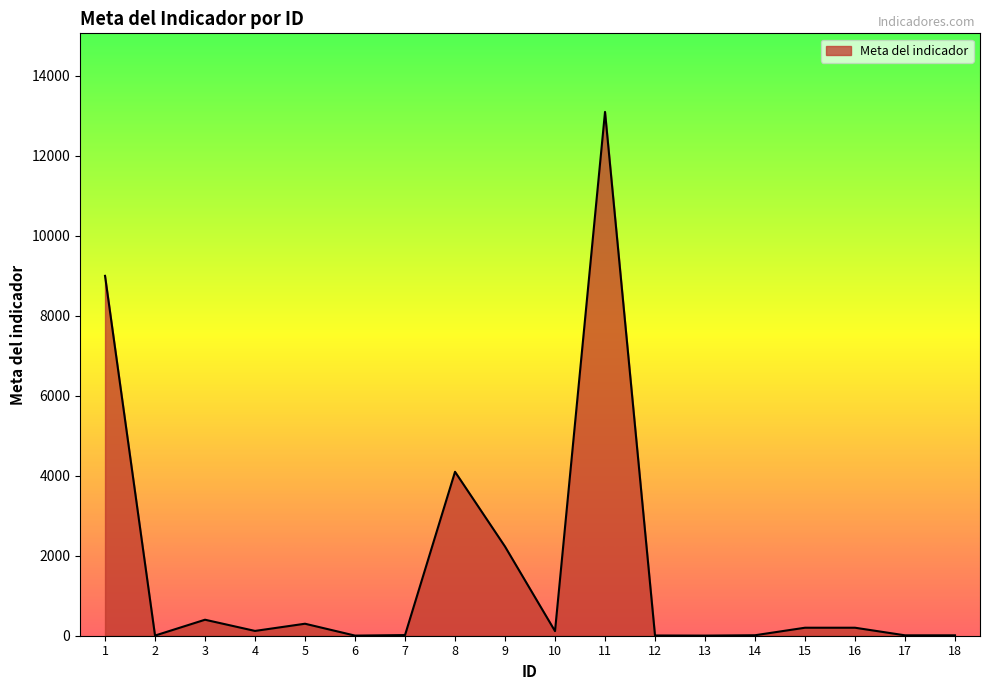

Where is the data nearest to the value 6551?

1